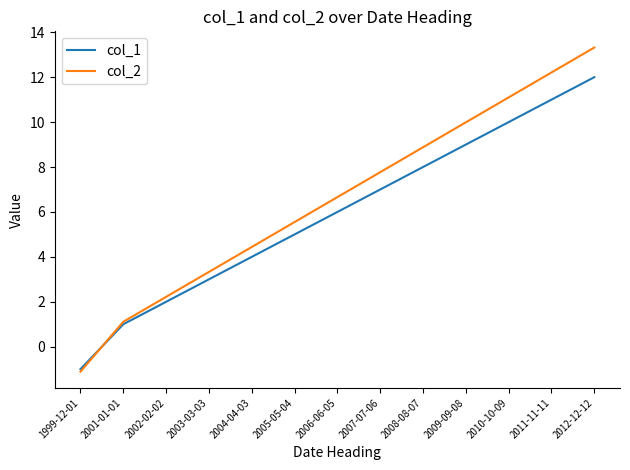

The value of col_1 at 1999-12-01 is -1.0. True or false?

True